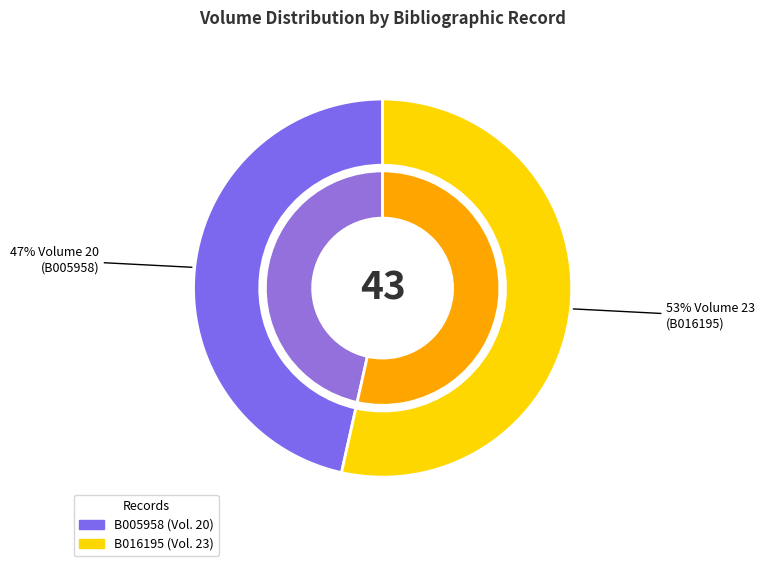

The B005958 slice represents 61% of the pie. True or false?

False